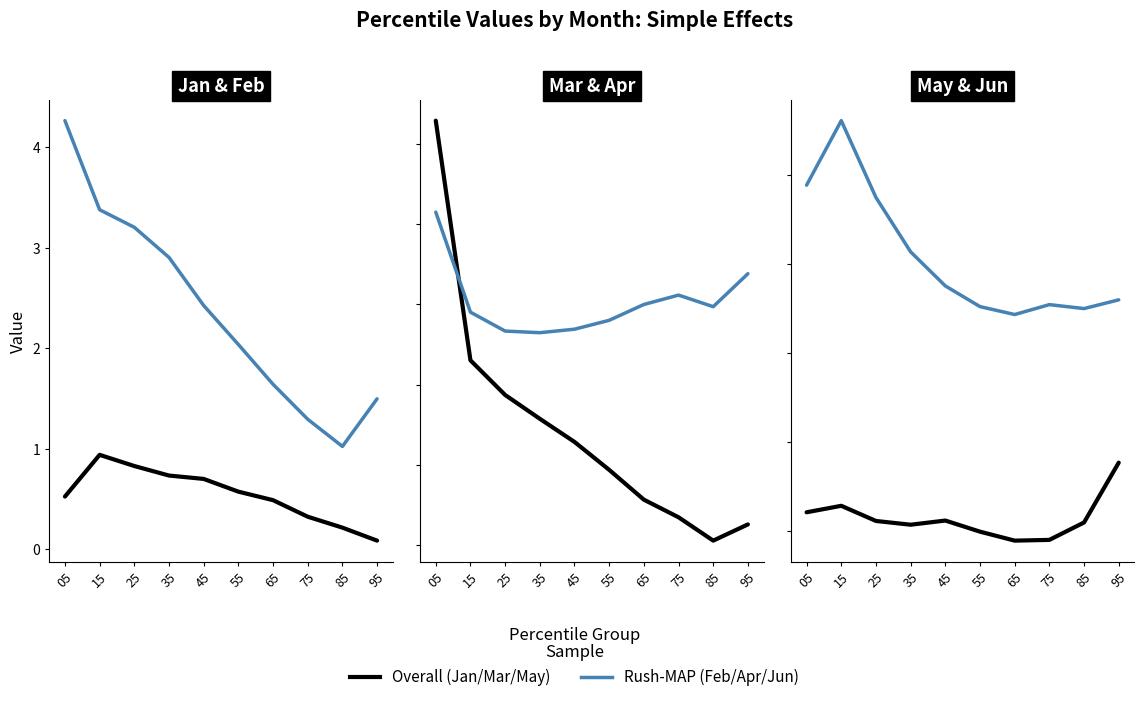

What is the value of the Jan point at the 9th from the left?

0.2